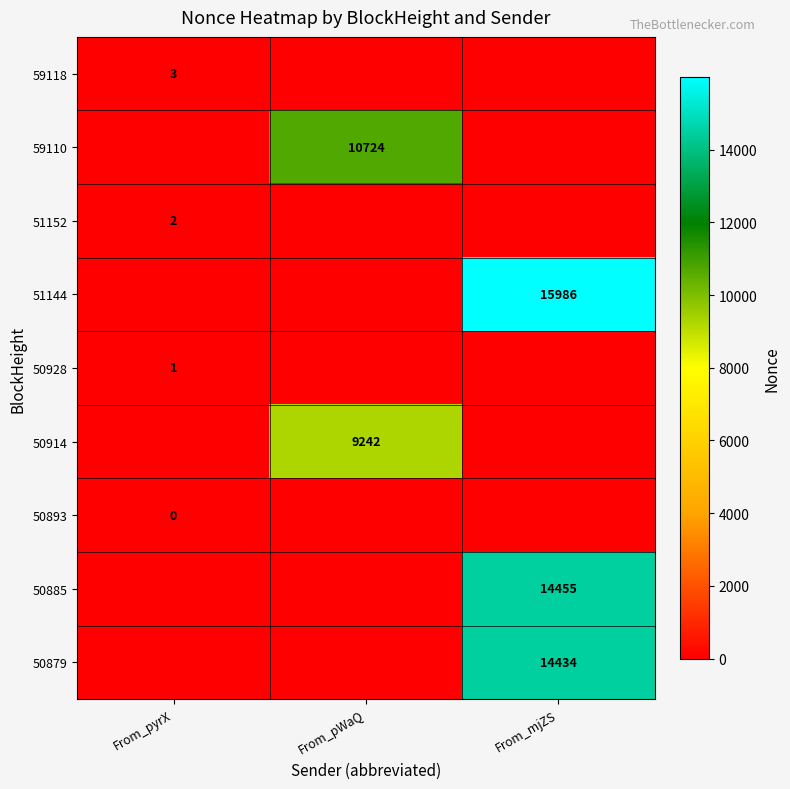

The 59110 series shows 16488 at From_pWaQ. True or false?

False